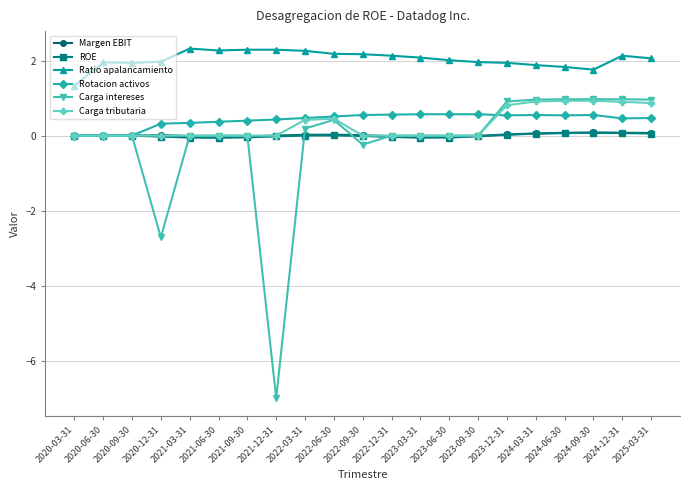

At how many categories does at least one series exceed -6?

21